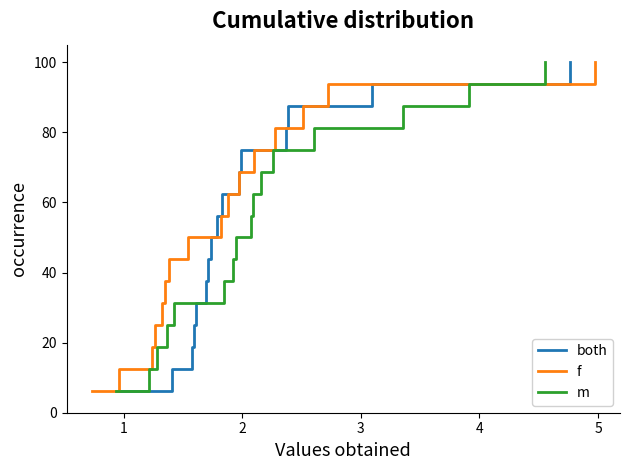

True or false: m and f cross at least once.

False